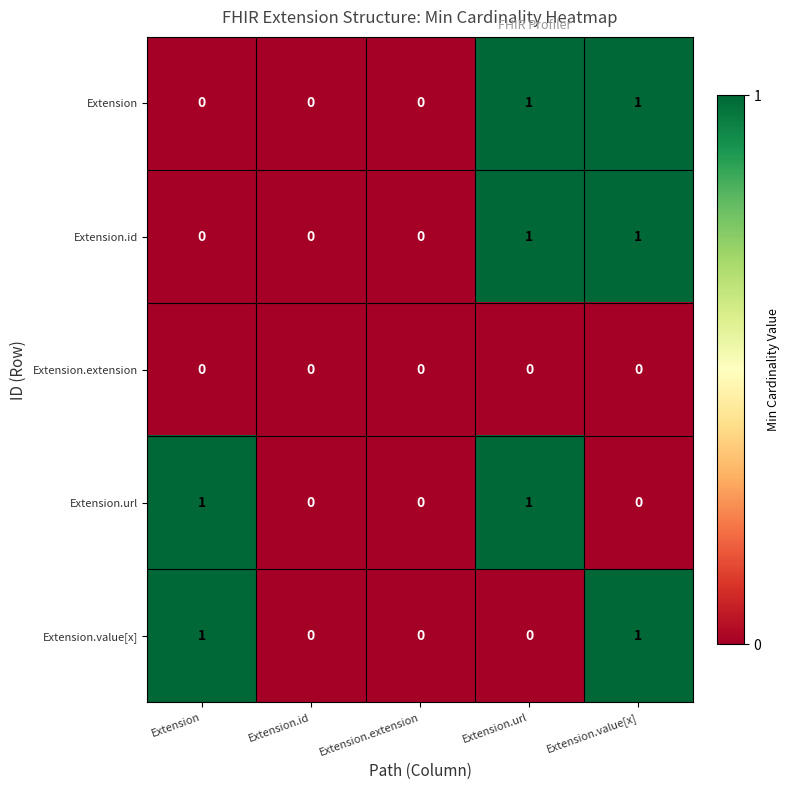

Count the Extension.id values in the range 0 to 1.

5